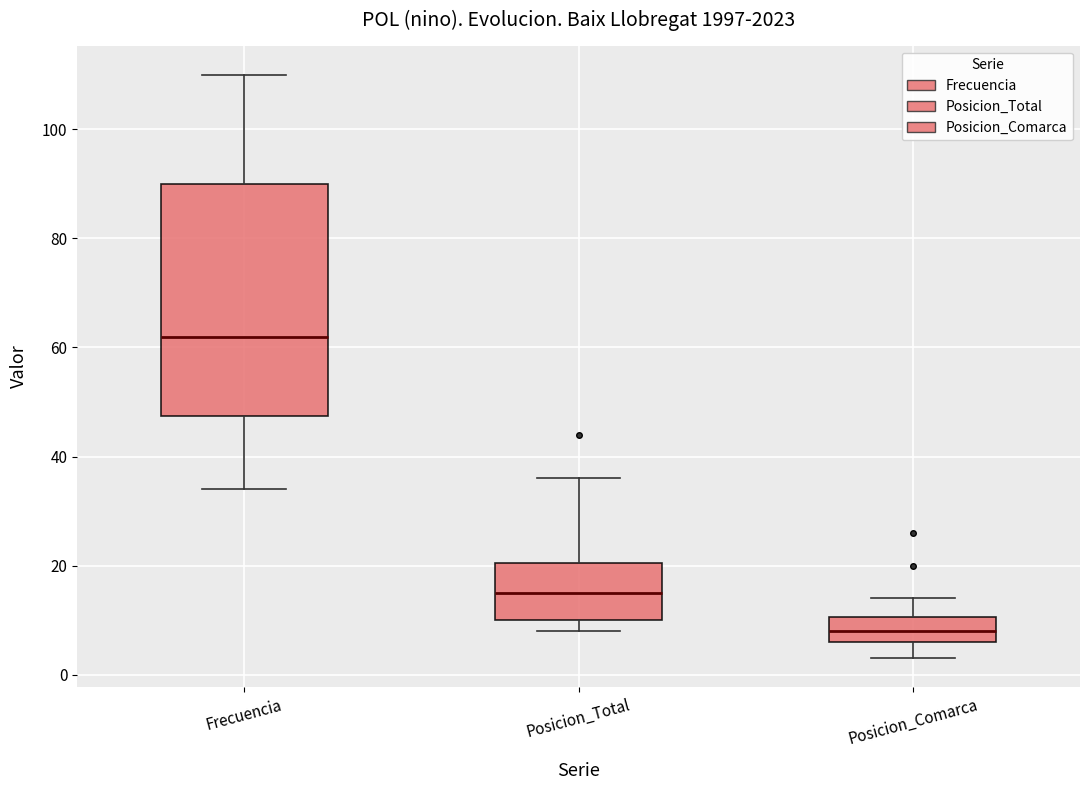

Where does the upper whisker of the box for Posicion_Total end on the y-axis? The values are not printed on the chart, so give them approximately, as read against the axis.

36